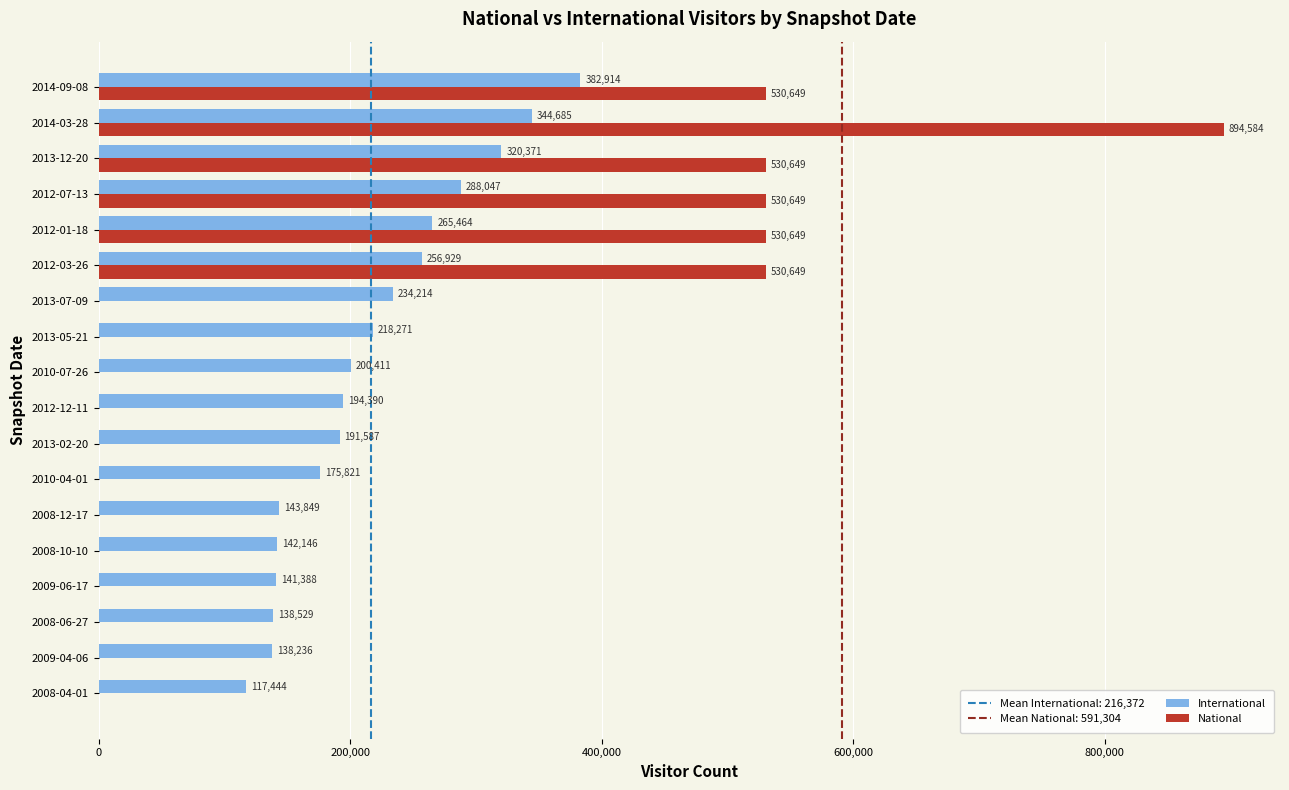

Count the number of data series in this chart.

2